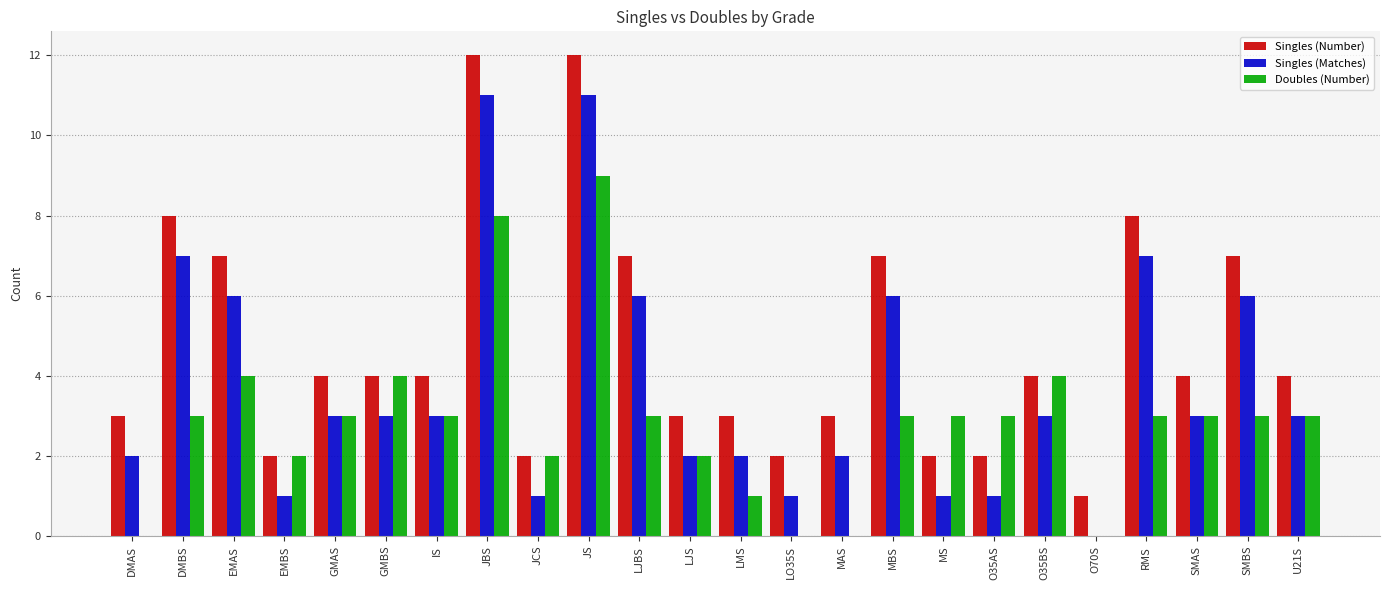

Are the bars grouped side by side (vs. stacked)?

Yes